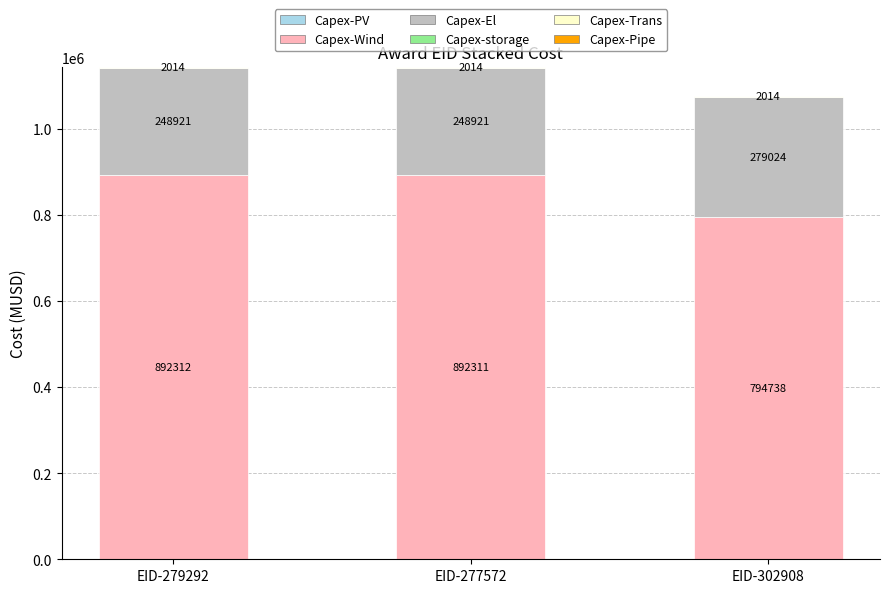

What is the total value across all series at EID-277572?

1143246